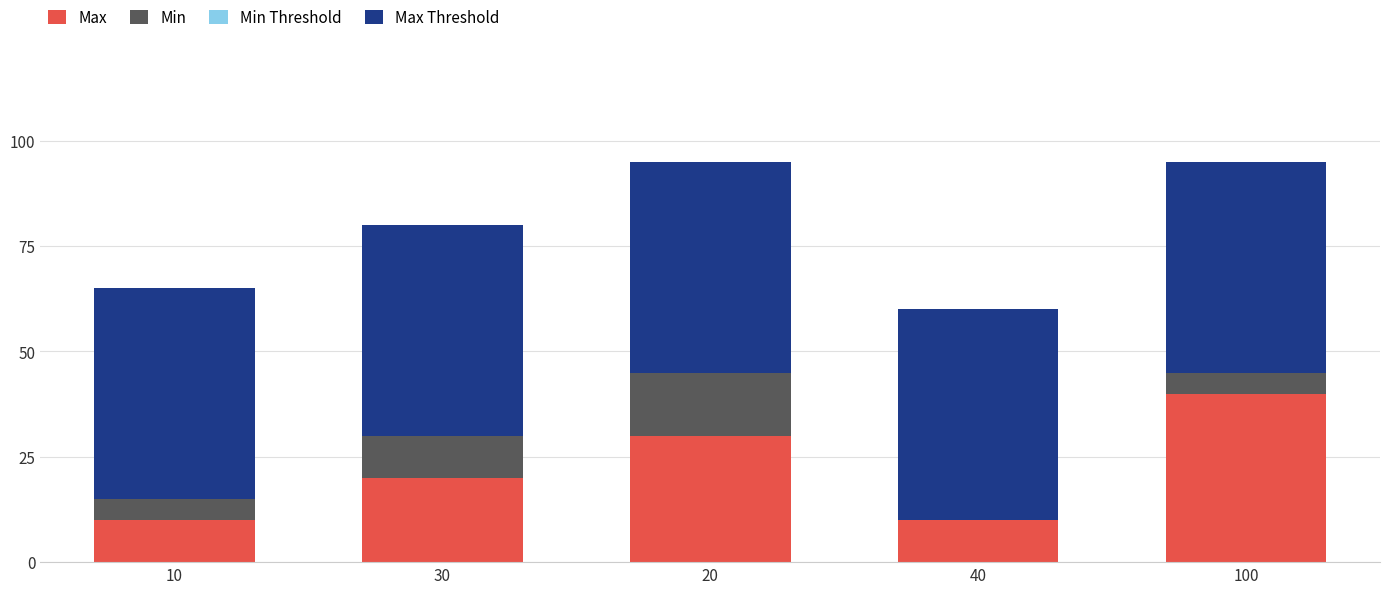

Reading left to right, what are the values for Max?

10=10	30=20	20=30	40=10	100=40